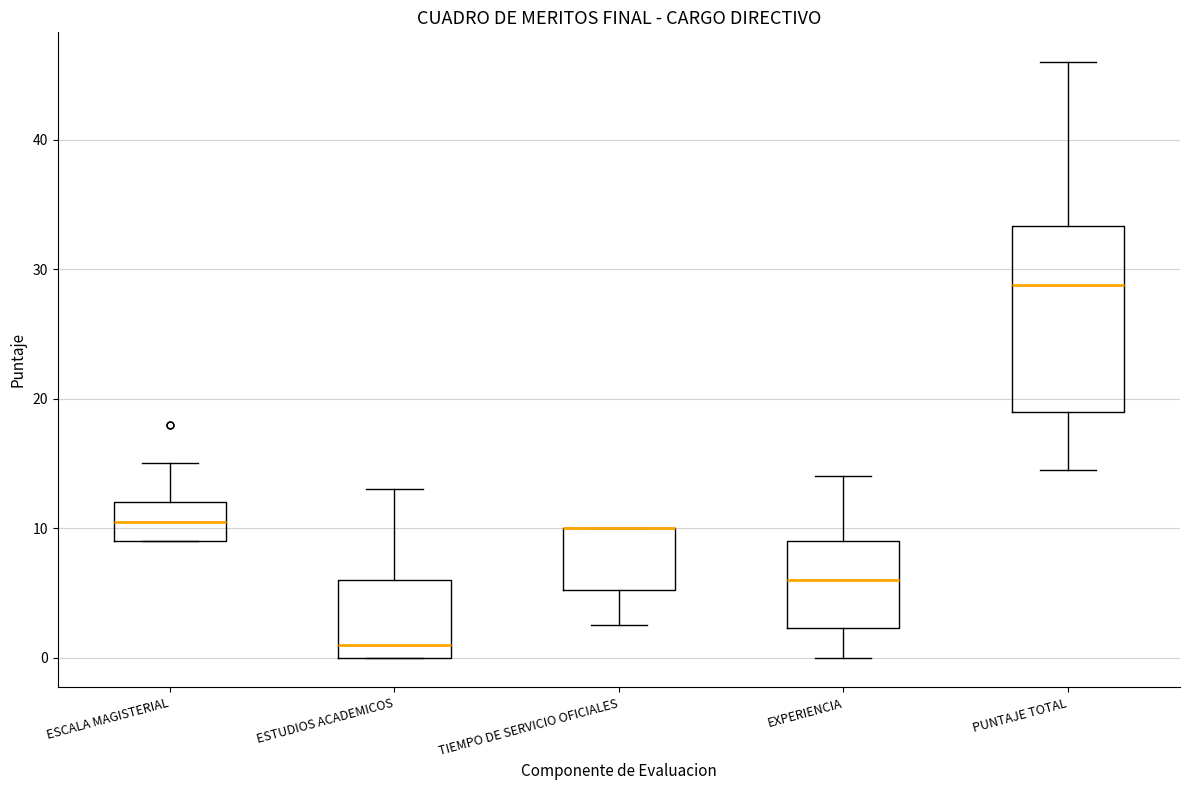

Which box is the tallest, from its lower edge to its upper edge?

PUNTAJE TOTAL